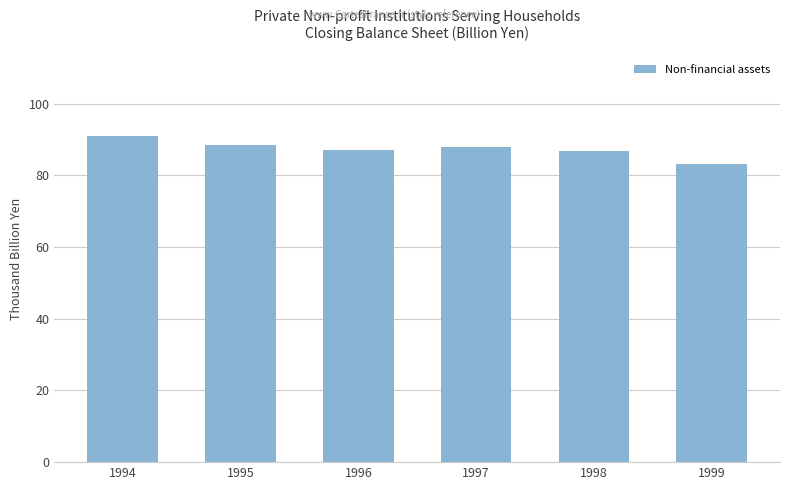

What is the greatest value displayed?

90904.3